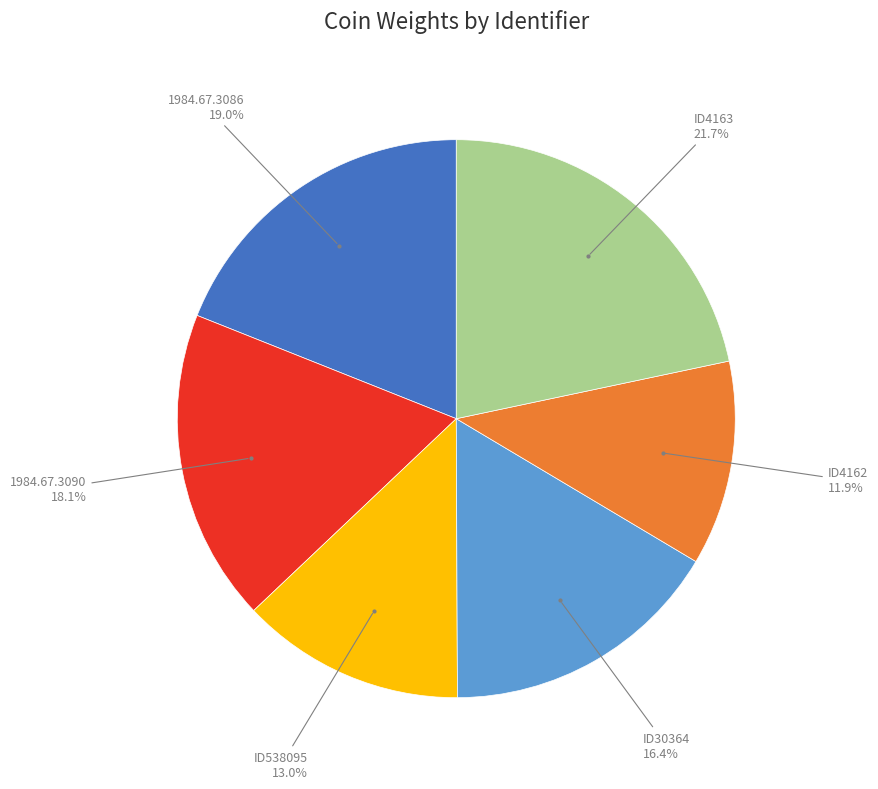

True or false: ID538095 accounts for 13% of the total.

True